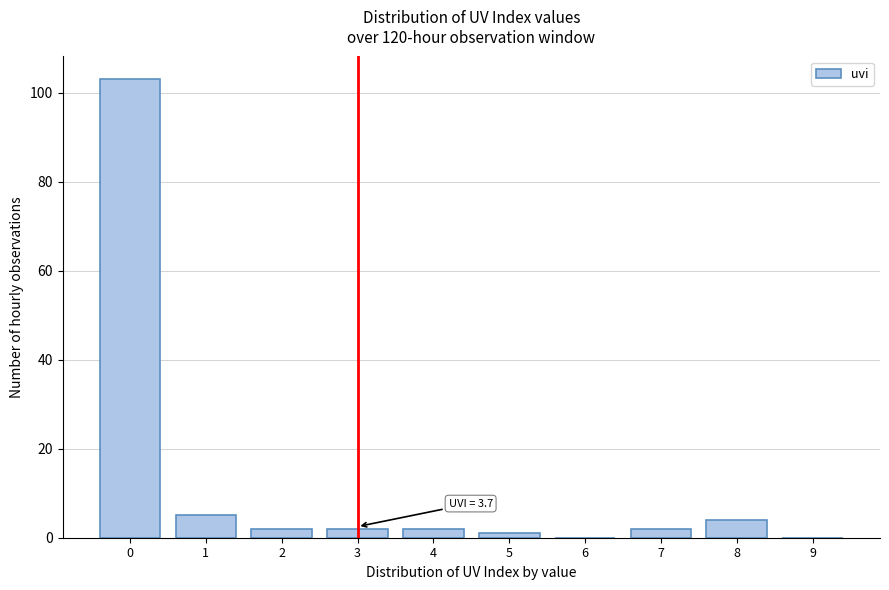

Reading left to right, extract all data points from this chart.

0=103	1=5	2=2	3=2	4=2	5=1	6=0	7=2	8=4	9=0